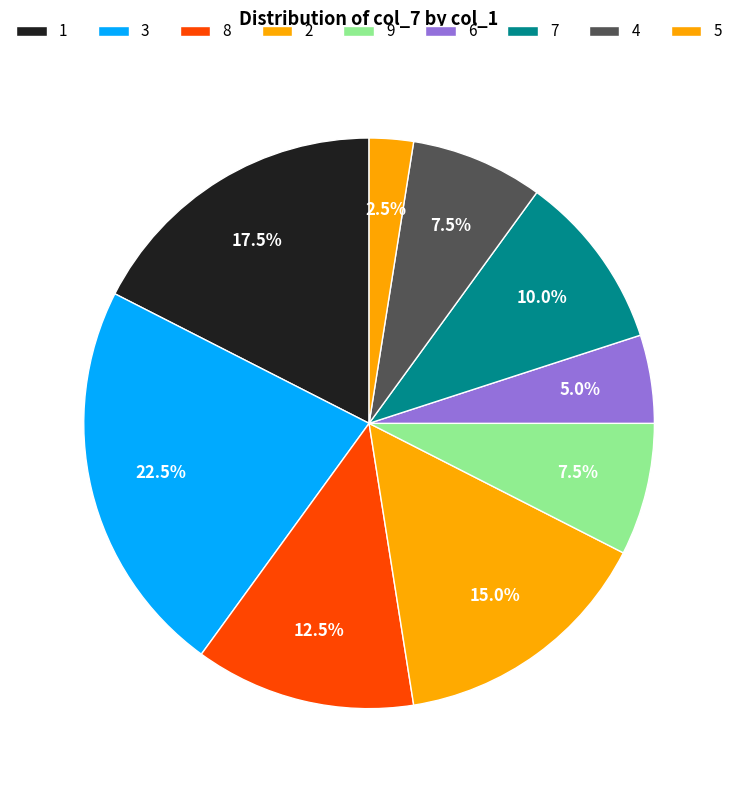

What is the largest slice in the pie chart?

3